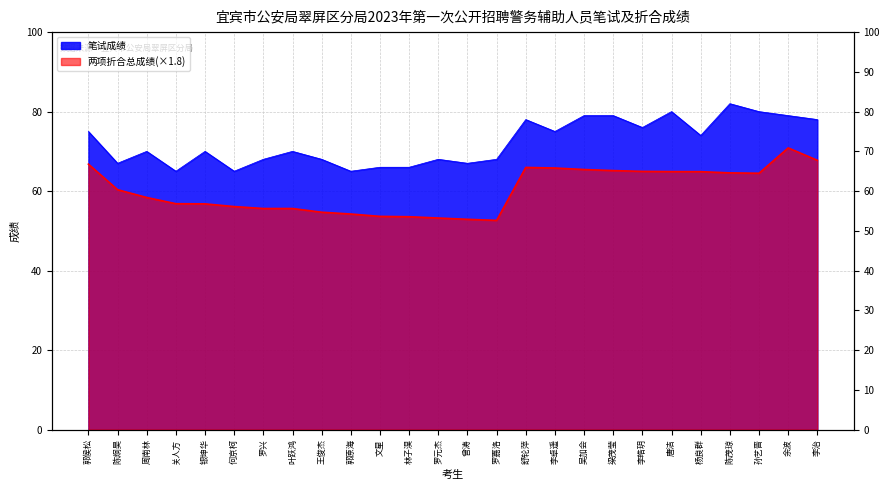

What is the label of the 12th point from the left?

林子淏